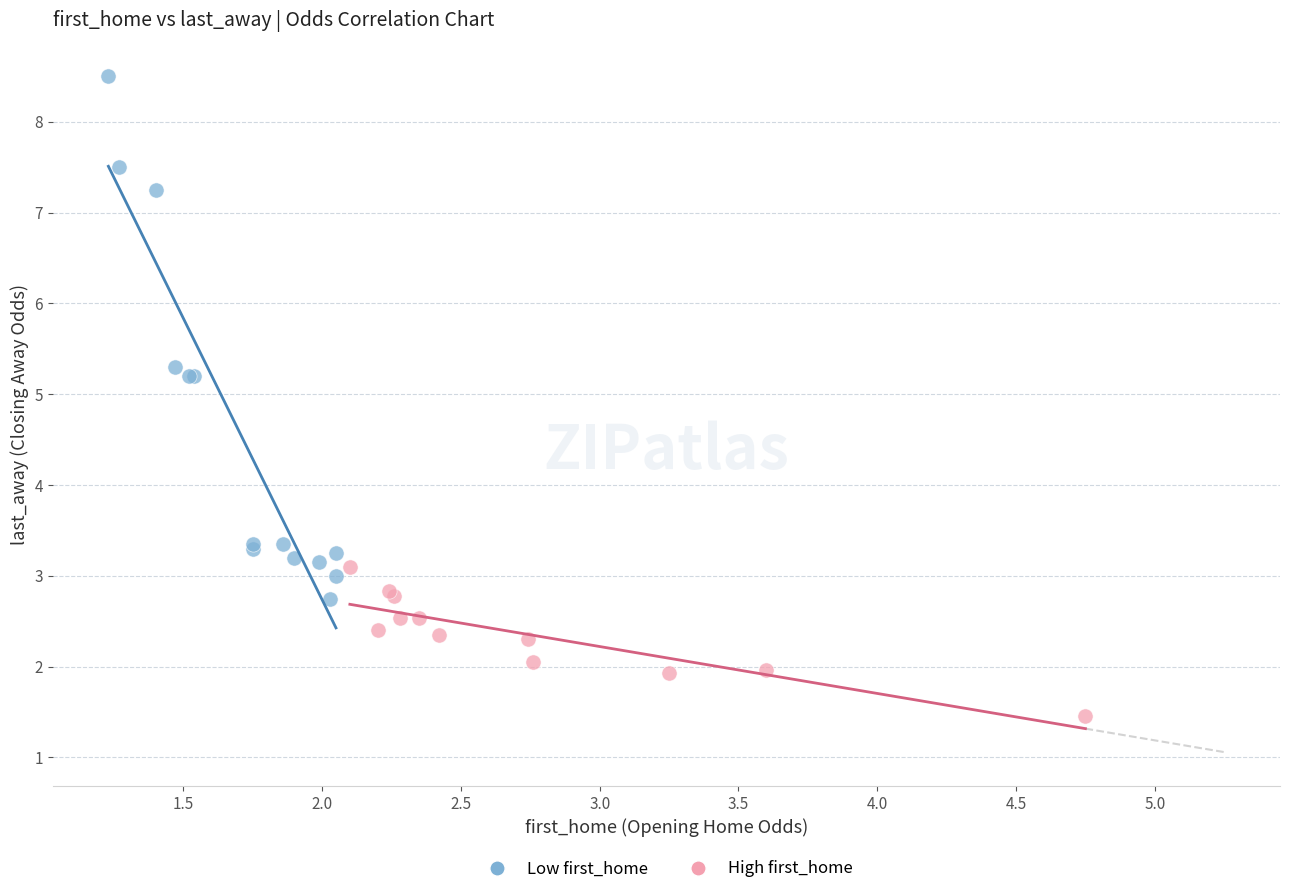

What are all the series names shown in the legend?

Low first_home, High first_home